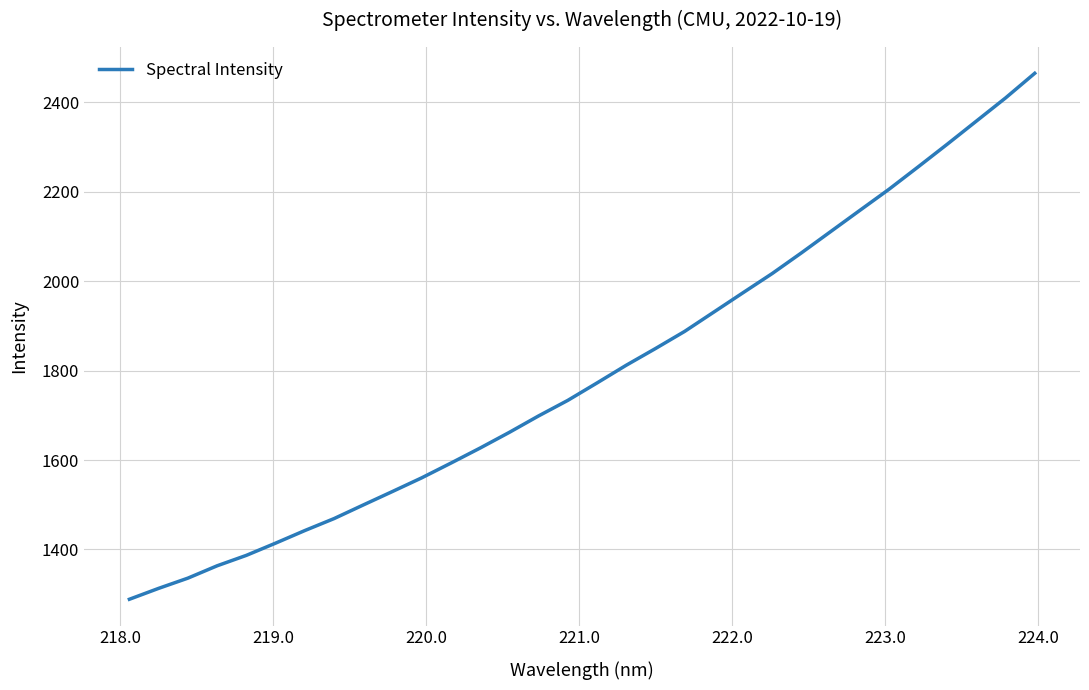

What is the difference between the maximum and minimum values?

1176.3